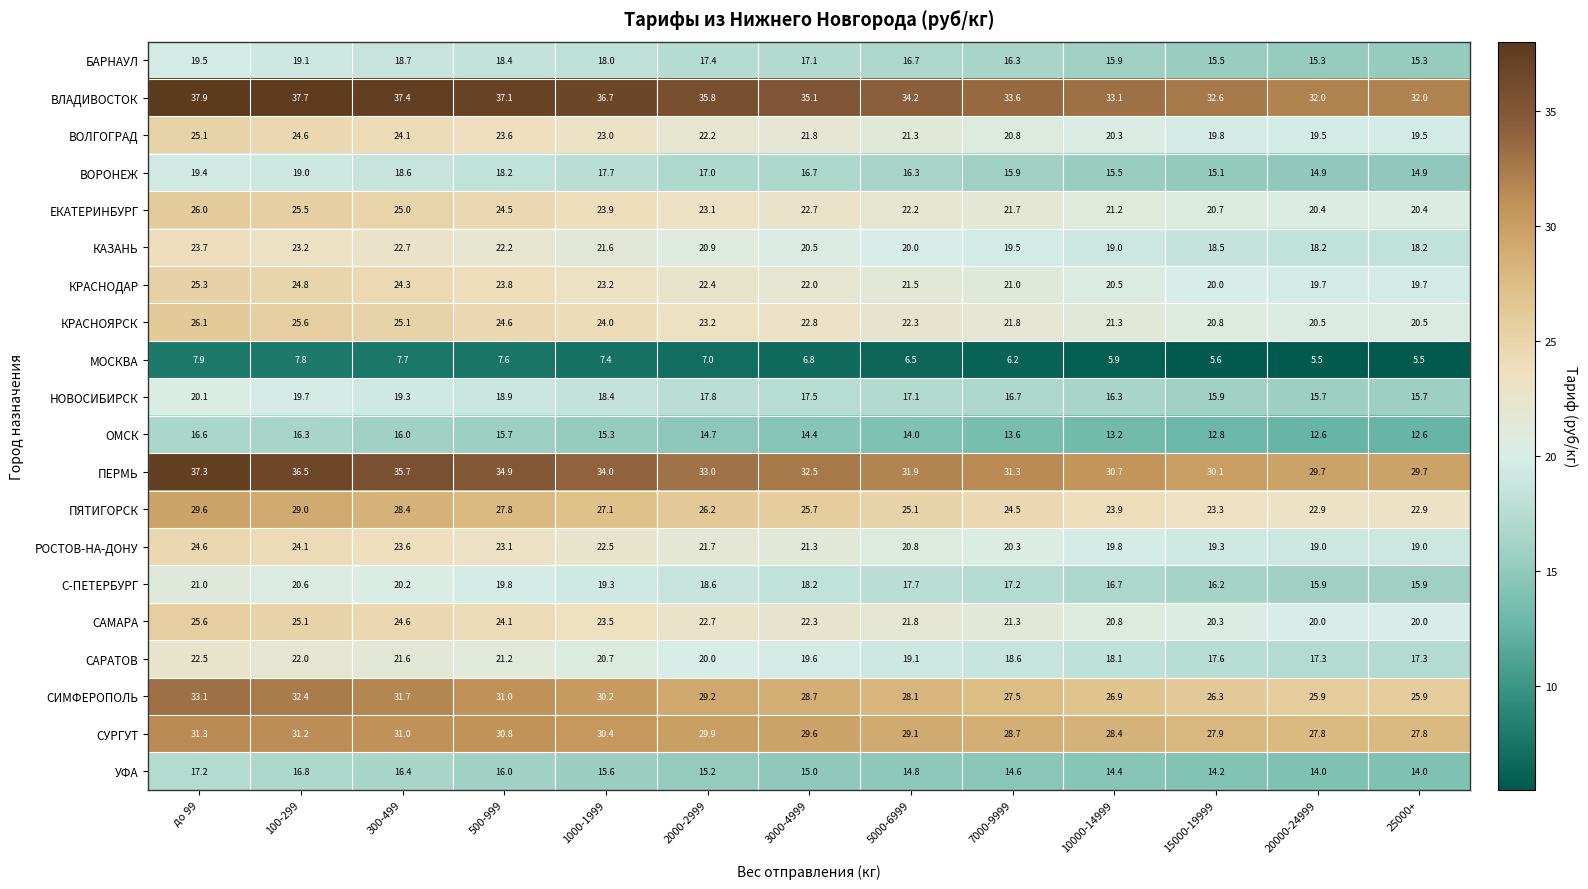

At how many categories does at least one series exceed 11?

13